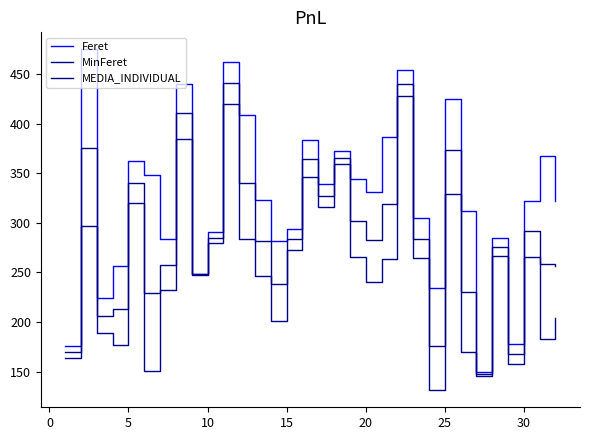

How many lines are shown in the chart?

3